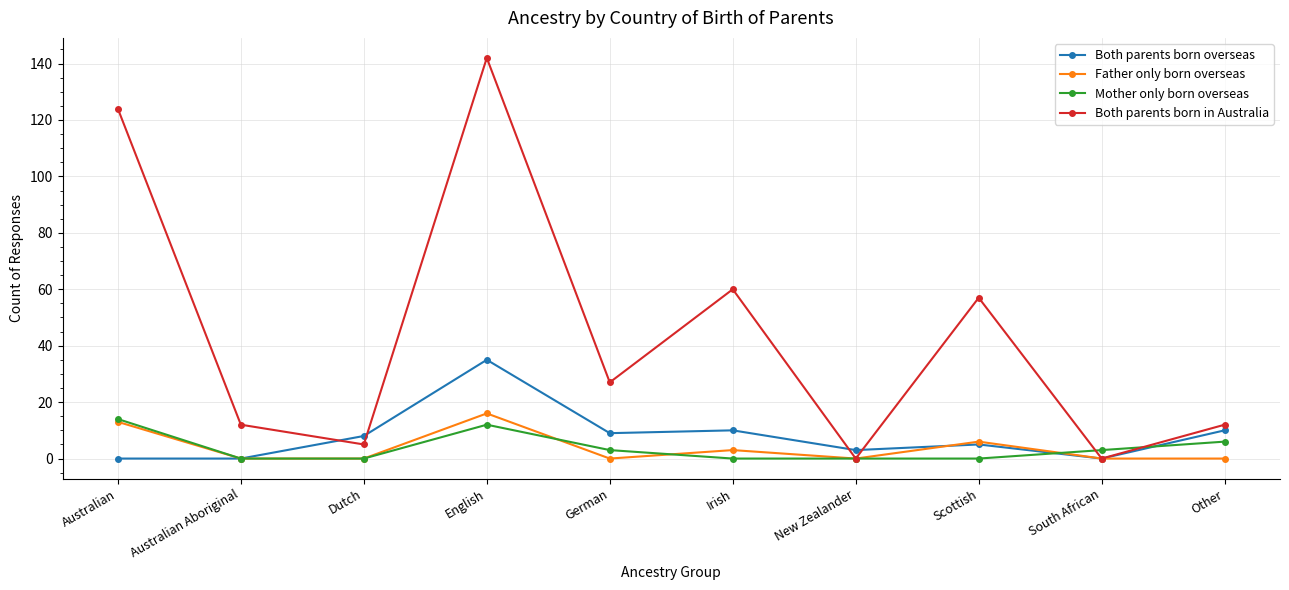

True or false: Both parents born in Australia has a value of 4 at Other.

False